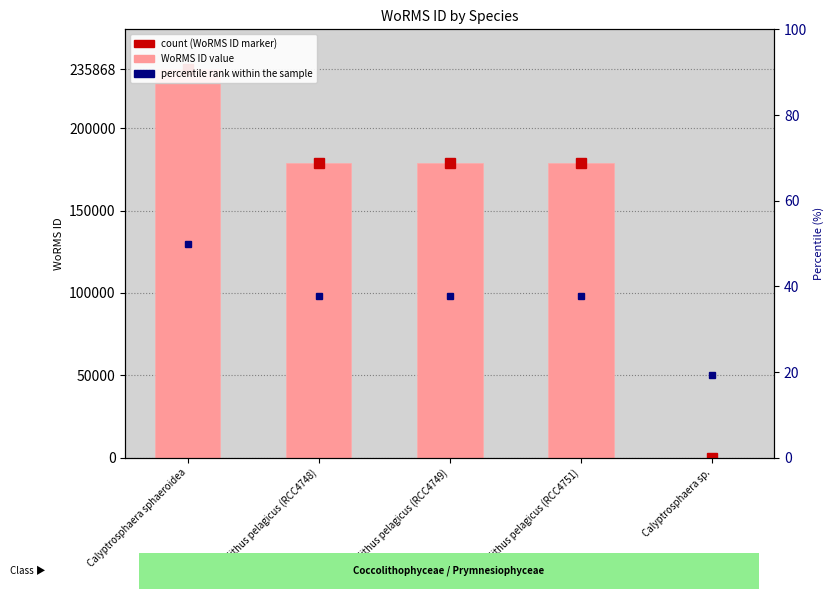

What is the label of the 5th bar from the left?

Calyptrosphaera sp.